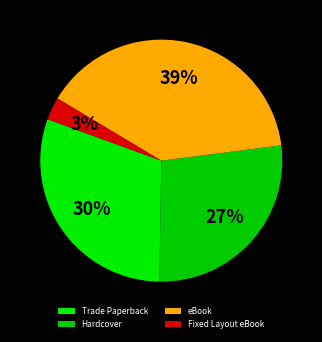

How many segments does this pie chart have?

4